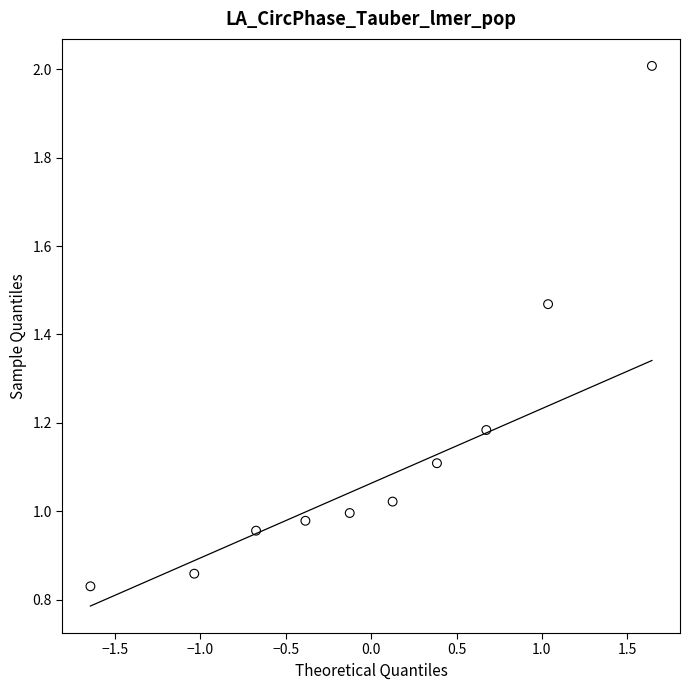

What is the average Y value?

1.1